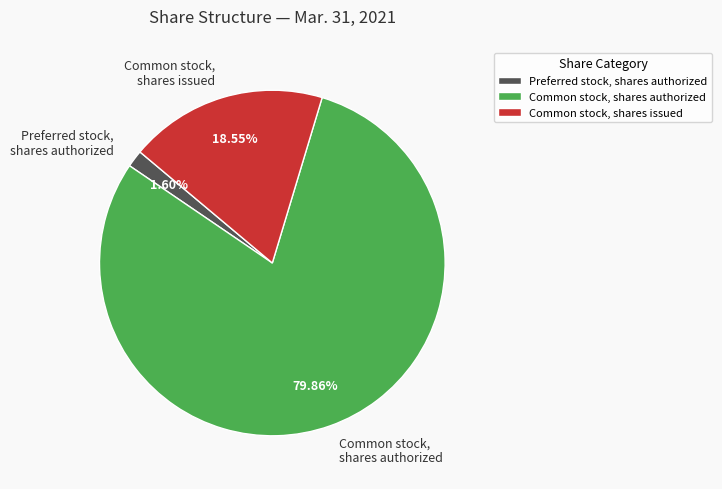

Rank the categories by value from highest to lowest.

Common stock, shares authorized, Common stock, shares issued, Preferred stock, shares authorized